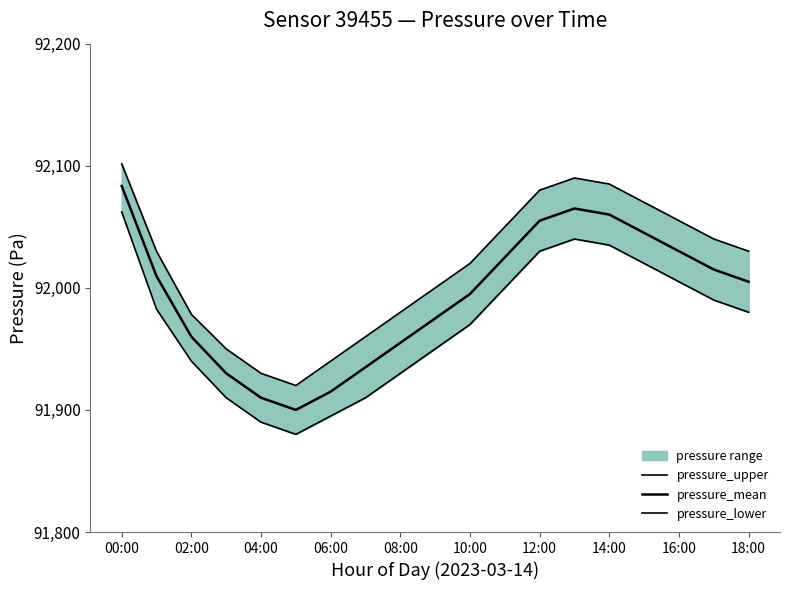

What is the difference between the maximum and second lowest values in the pressure_mean series?

173.5